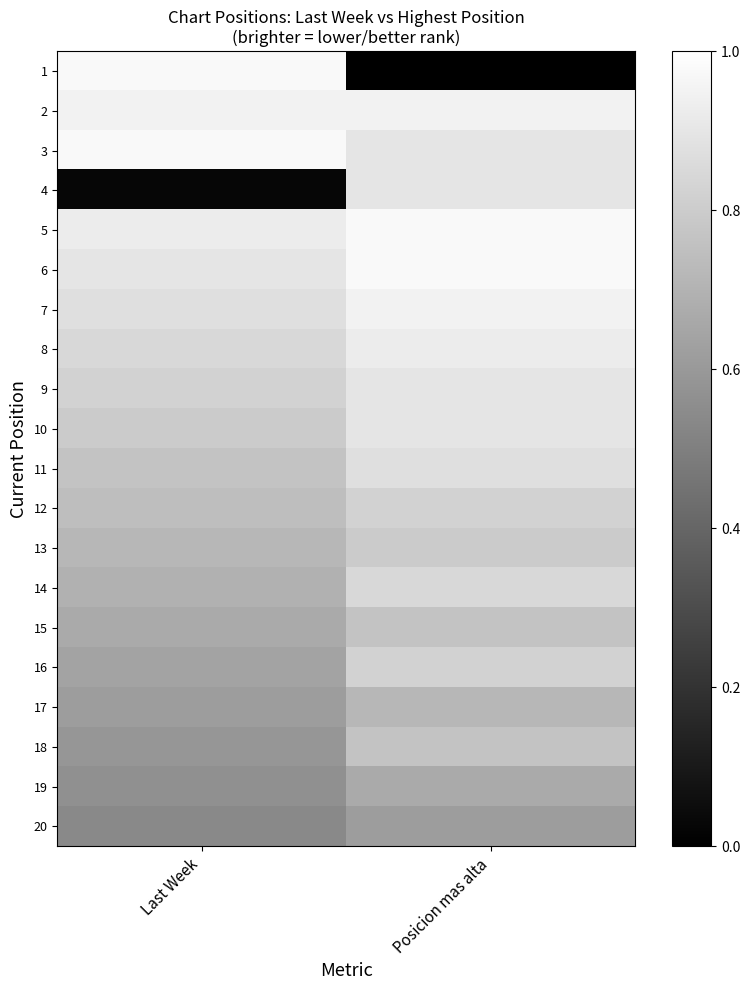

Reading left to right, what are all the values shown in this chart?

1: Last Week=1.0	Posicion mas alta=0.0
2: Last Week=0.9	Posicion mas alta=0.9
3: Last Week=1.0	Posicion mas alta=0.9
4: Last Week=0.0	Posicion mas alta=0.9
5: Last Week=0.9	Posicion mas alta=1.0
6: Last Week=0.9	Posicion mas alta=1.0
7: Last Week=0.9	Posicion mas alta=0.9
8: Last Week=0.8	Posicion mas alta=0.9
9: Last Week=0.8	Posicion mas alta=0.9
10: Last Week=0.8	Posicion mas alta=0.9
11: Last Week=0.8	Posicion mas alta=0.9
12: Last Week=0.7	Posicion mas alta=0.8
13: Last Week=0.7	Posicion mas alta=0.8
14: Last Week=0.7	Posicion mas alta=0.8
15: Last Week=0.7	Posicion mas alta=0.8
16: Last Week=0.6	Posicion mas alta=0.8
17: Last Week=0.6	Posicion mas alta=0.7
18: Last Week=0.6	Posicion mas alta=0.8
19: Last Week=0.6	Posicion mas alta=0.7
20: Last Week=0.5	Posicion mas alta=0.6